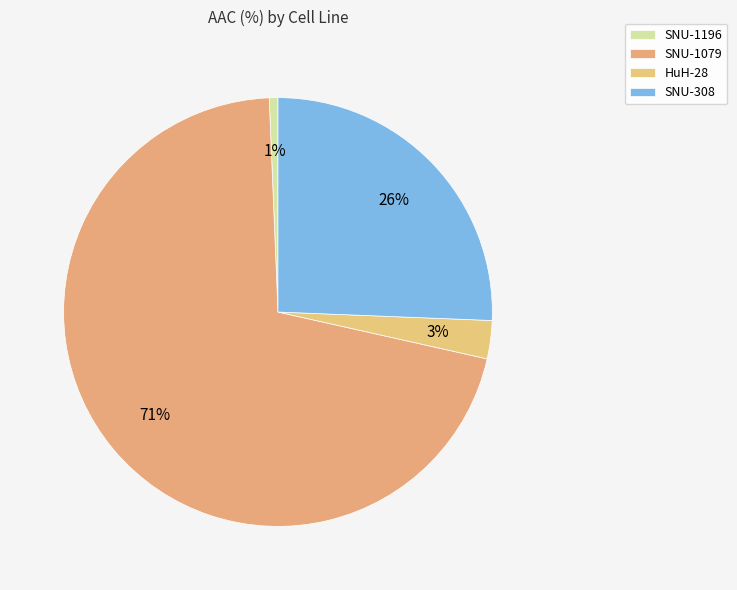

Combined, do SNU-1079 and SNU-1196 account for over 50%?

Yes